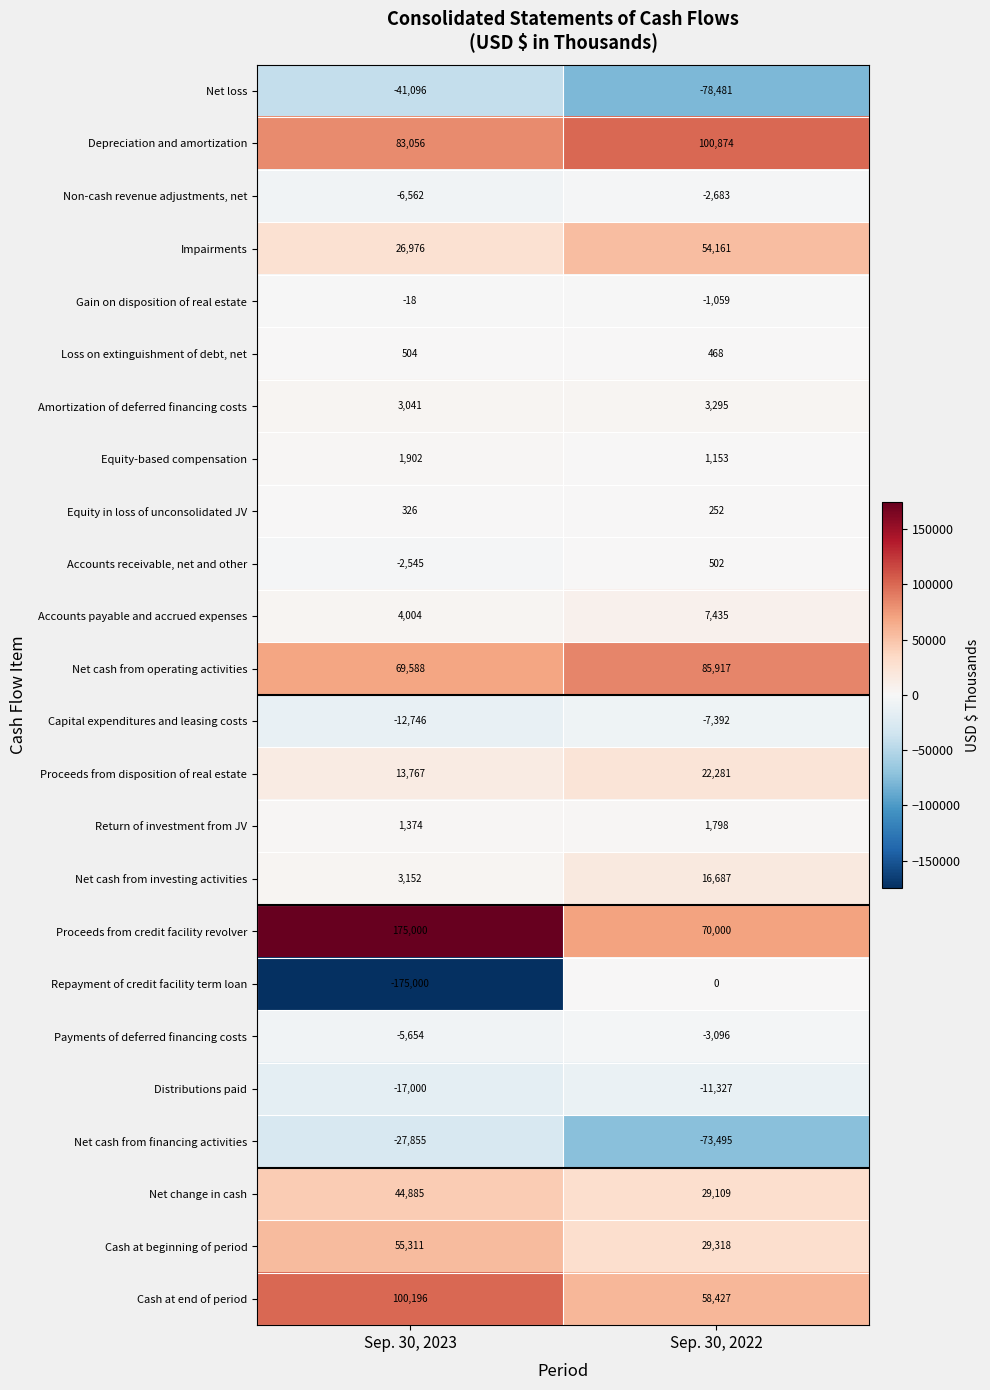

What is the difference between the maximum and minimum values in the Net loss series?

37385